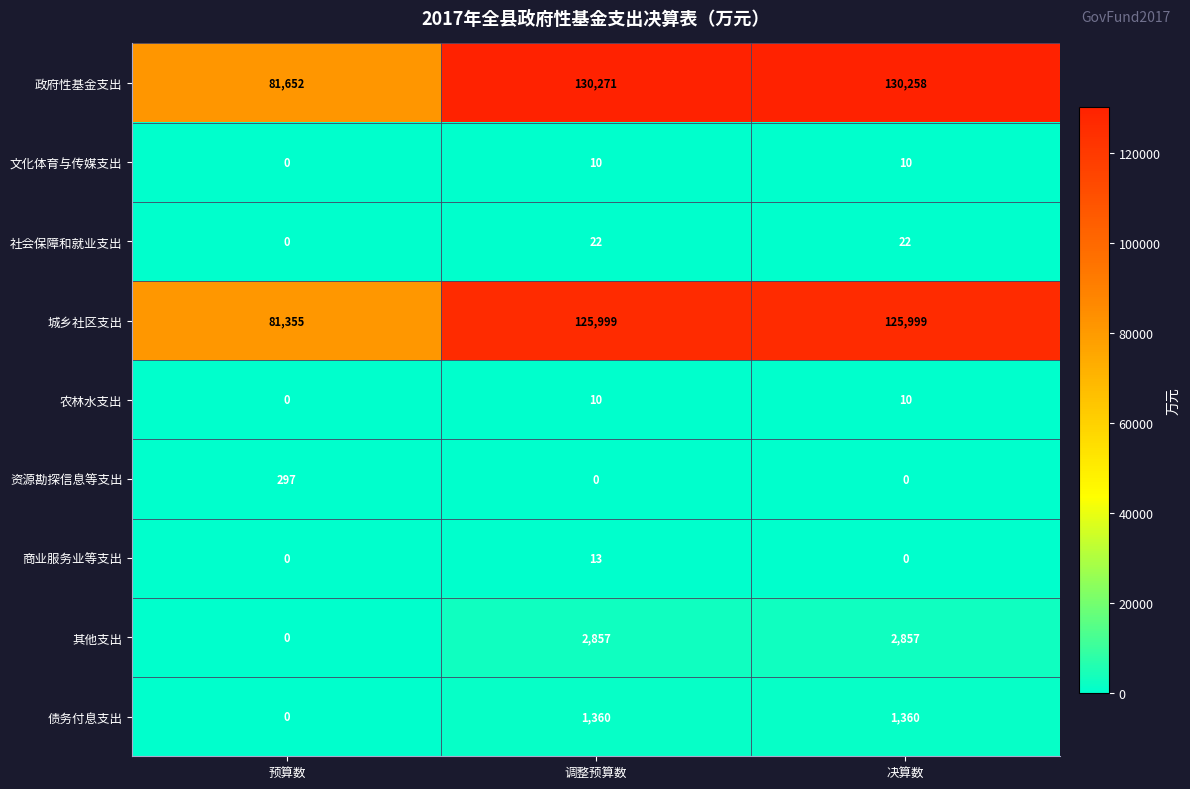

How many positive values does the 债务付息支出 series have?

2